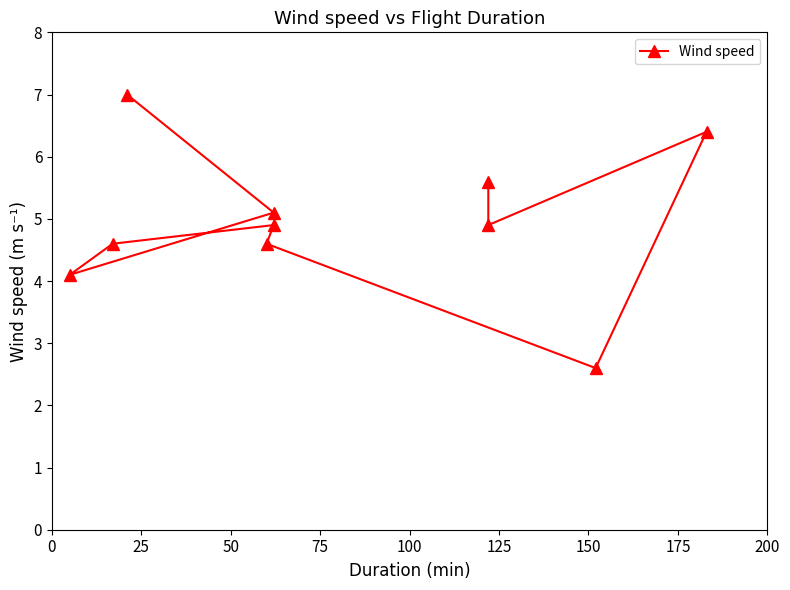

How many lines are shown in the chart?

1